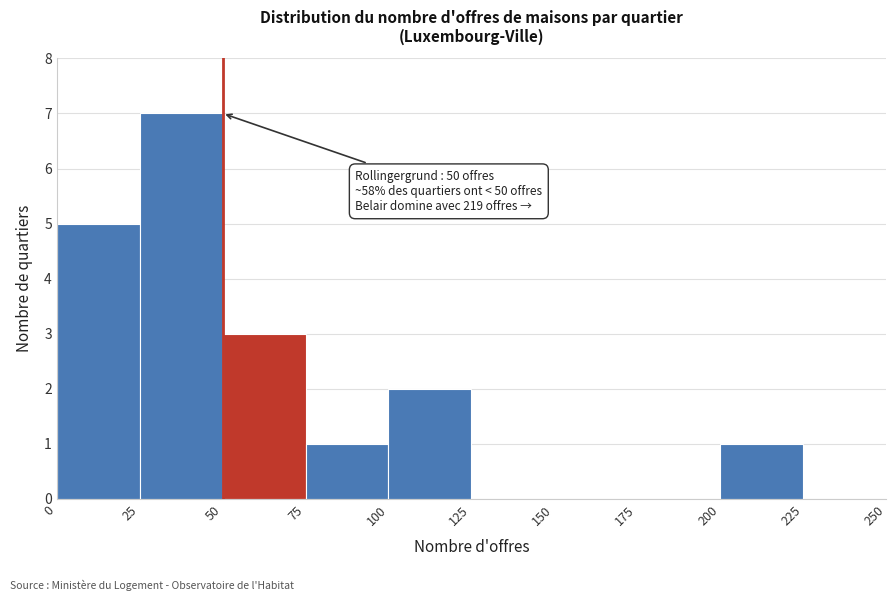

Which range on the x-axis has the tallest bar?

25 to 50